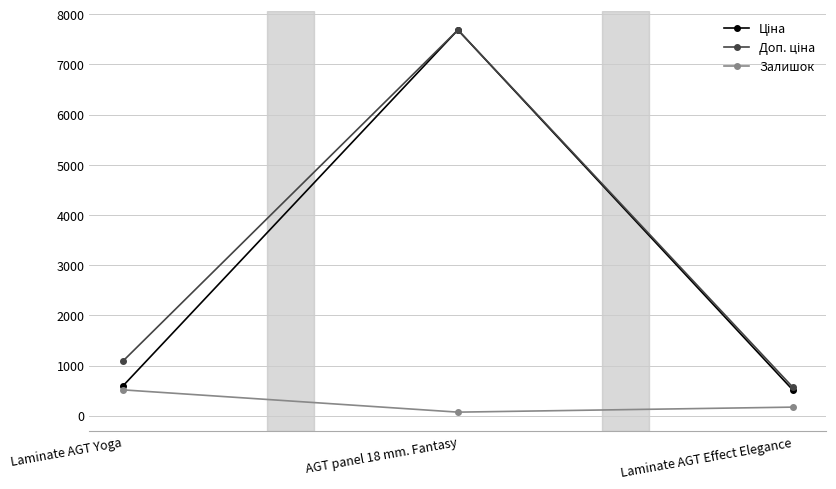

At which category is the sum across all series the highest?

AGT panel 18 mm. Fantasy